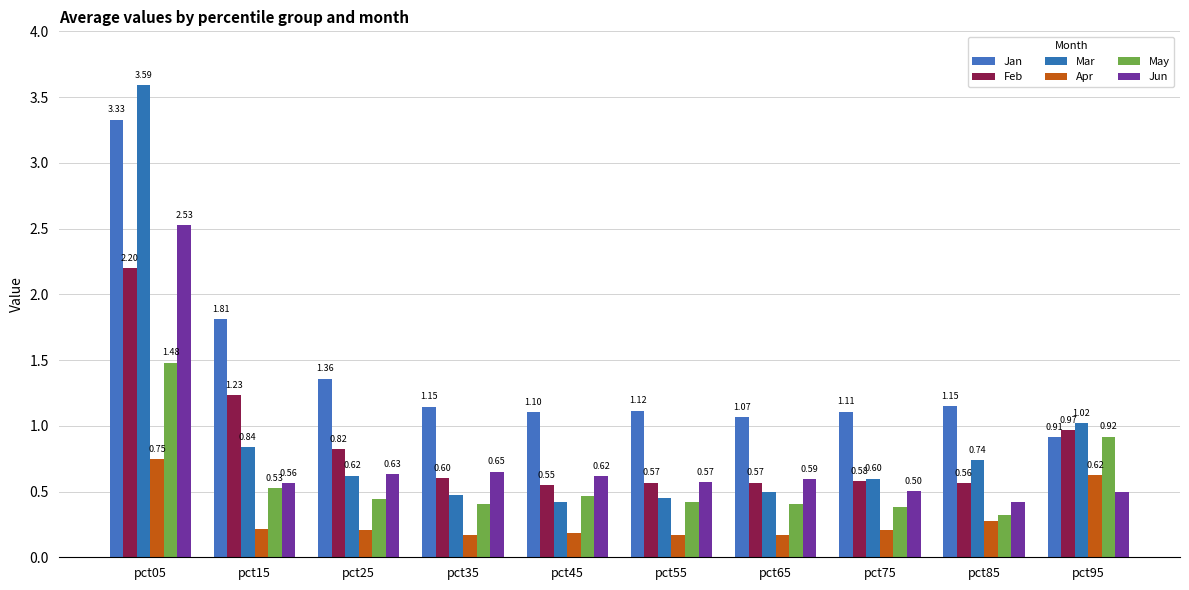

What is the total value across all series at pct05?

13.9